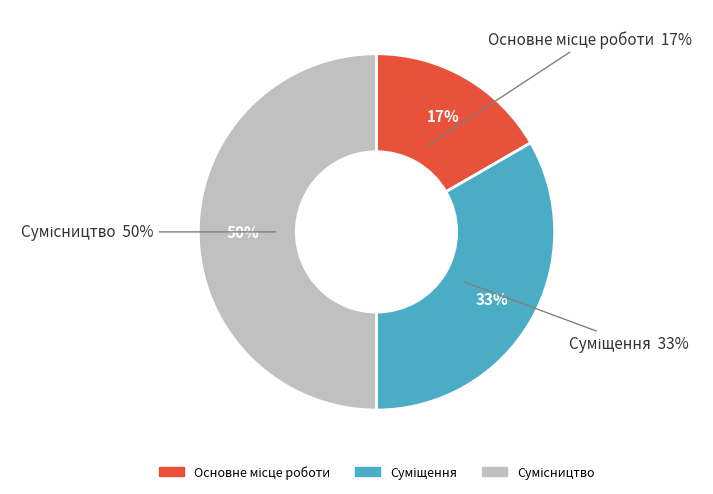

Which slice is the smallest?

Основне місце роботи